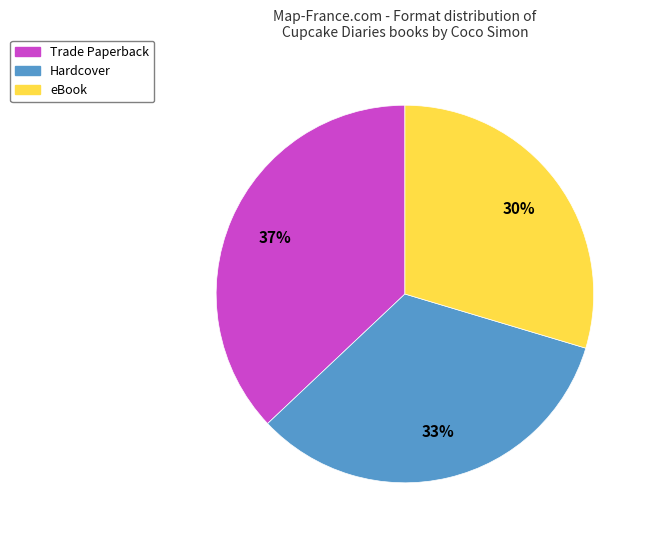

Is there any slice that represents more than half of the pie?

No